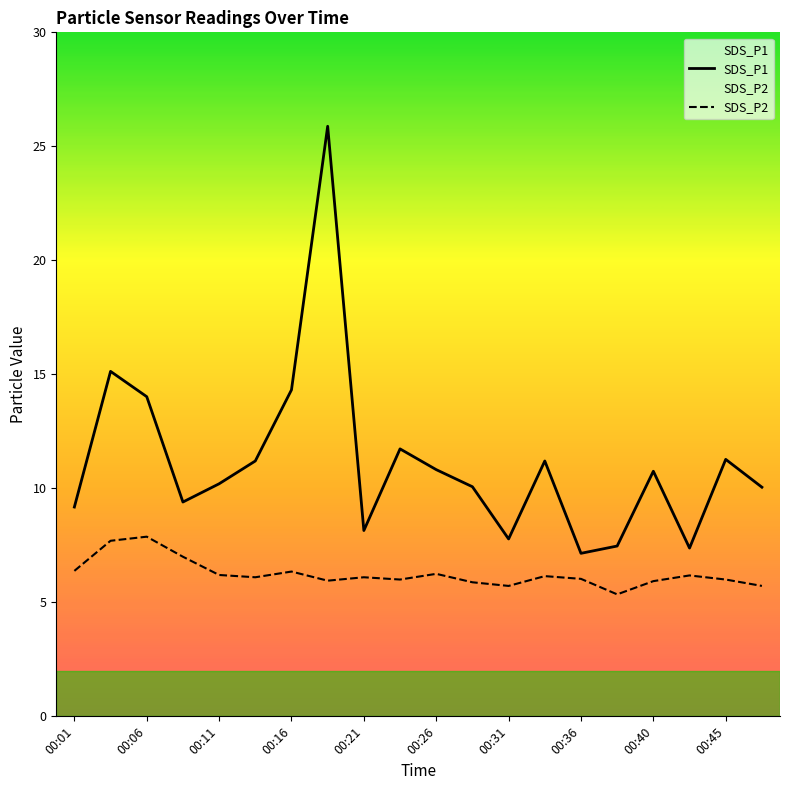

What are all the series names shown in the legend?

SDS_P1, SDS_P2